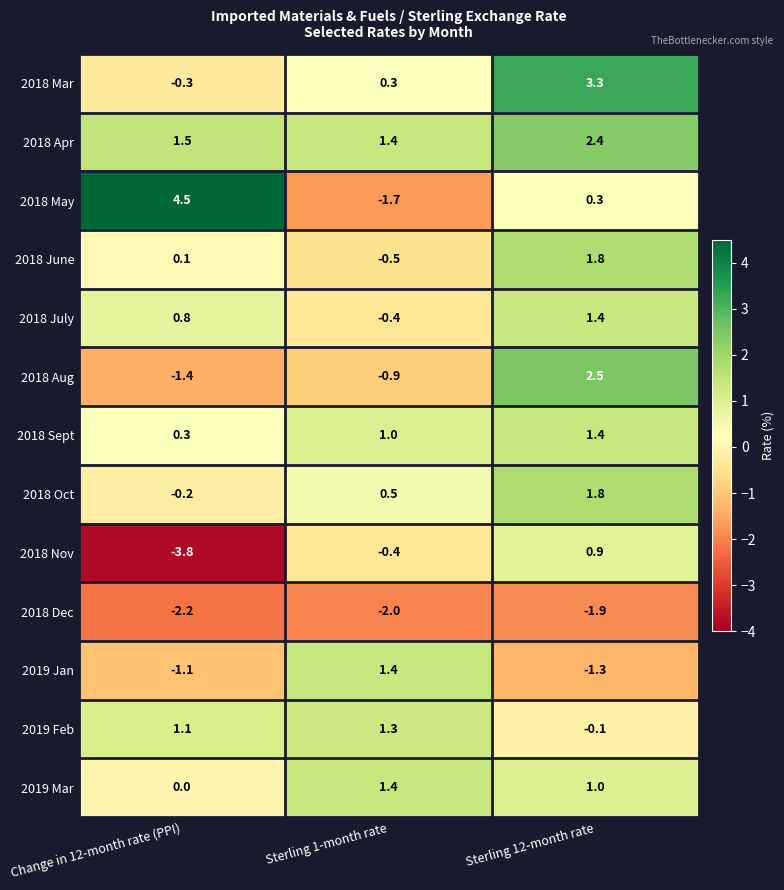

Rank the categories by 2018 June value from highest to lowest.

Sterling 12-month rate, Change in 12-month rate (PPI), Sterling 1-month rate